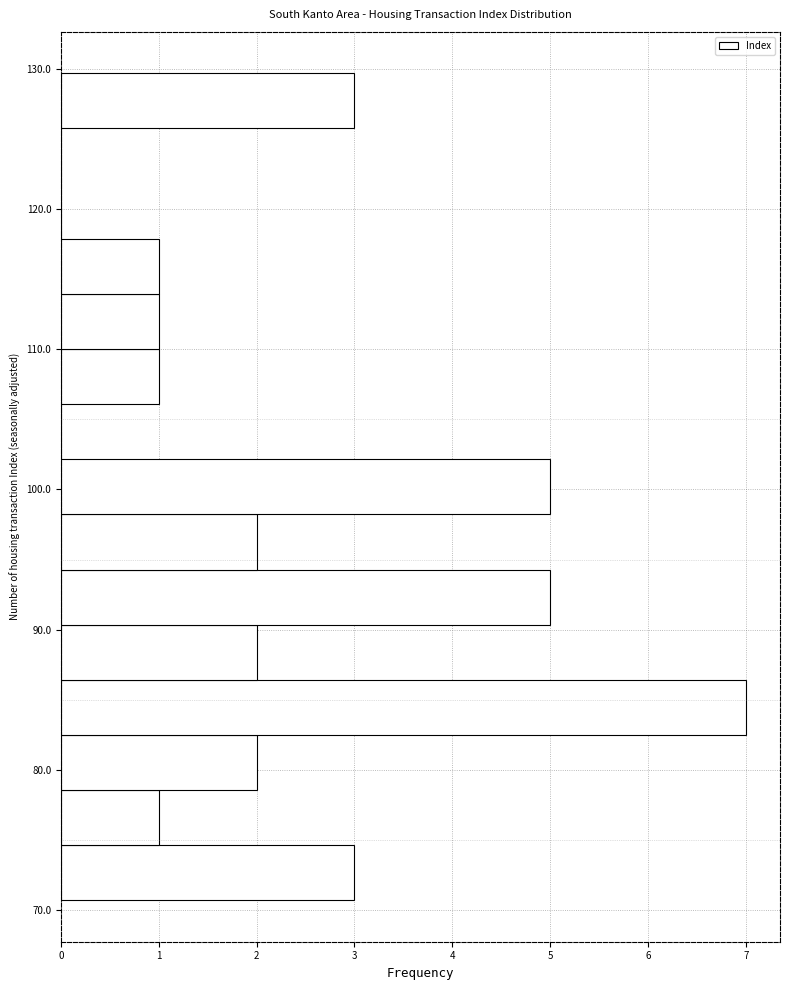

Read against the y-axis, roughly where is the centre of the longest bar?

84